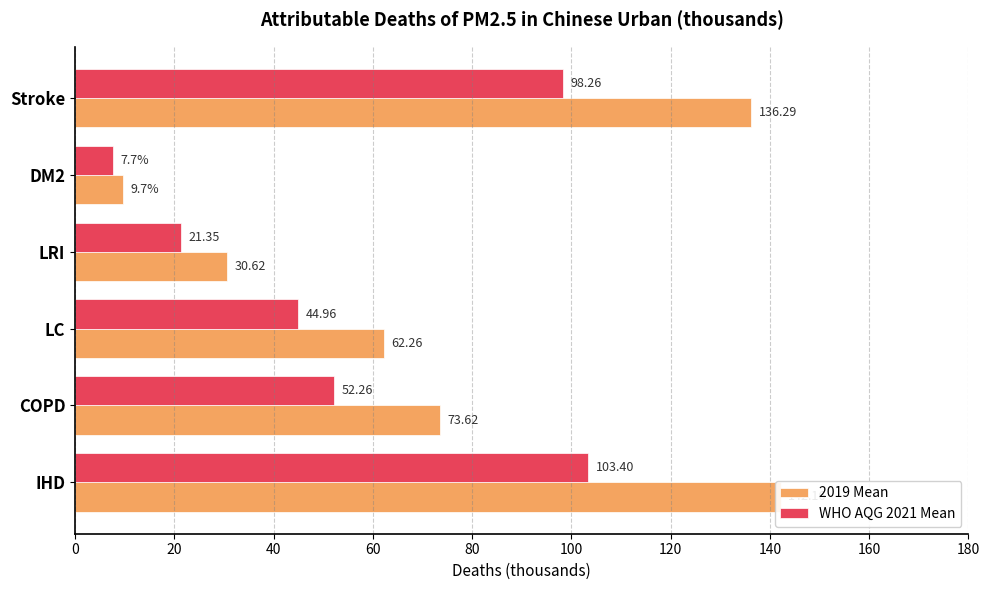

What is the smallest value displayed?

7.7